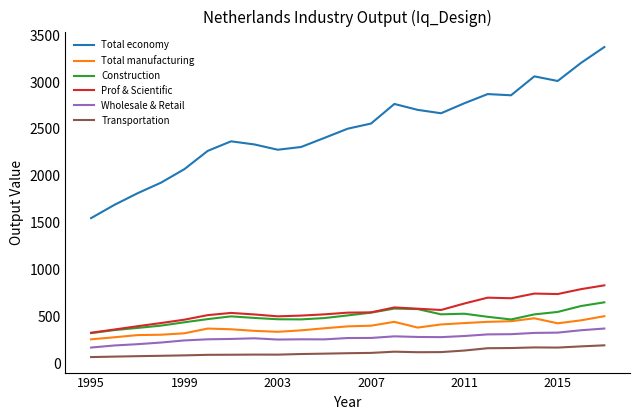

Which series has the widest spread of values?

Total economy